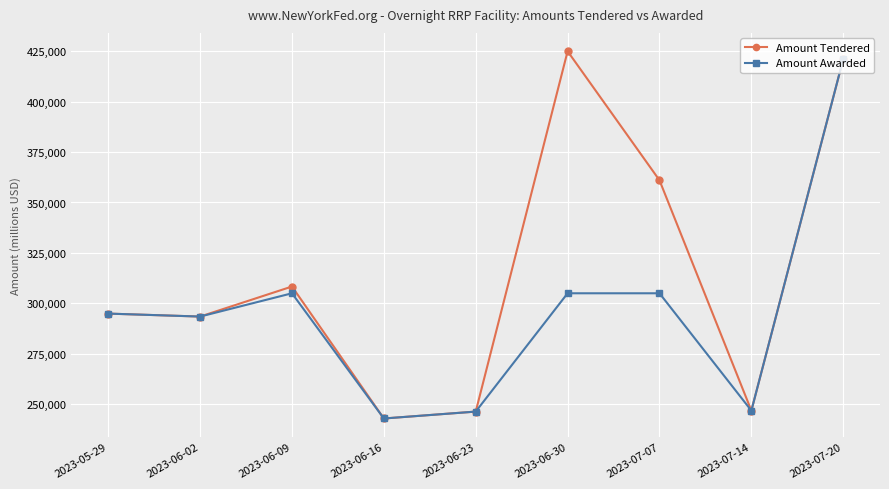

True or false: Amount Tendered has a value of 734170 at 2023-07-20.

False